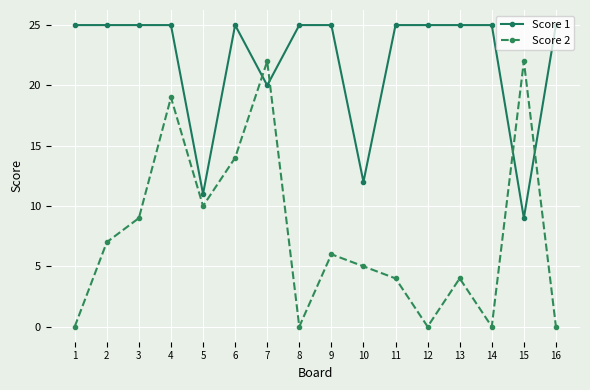

Reading left to right, what are all the values shown in this chart?

Score 1: 25	25	25	25	11	25	20	25	25	12	25	25	25	25	9	25
Score 2: 0	7	9	19	10	14	22	0	6	5	4	0	4	0	22	0